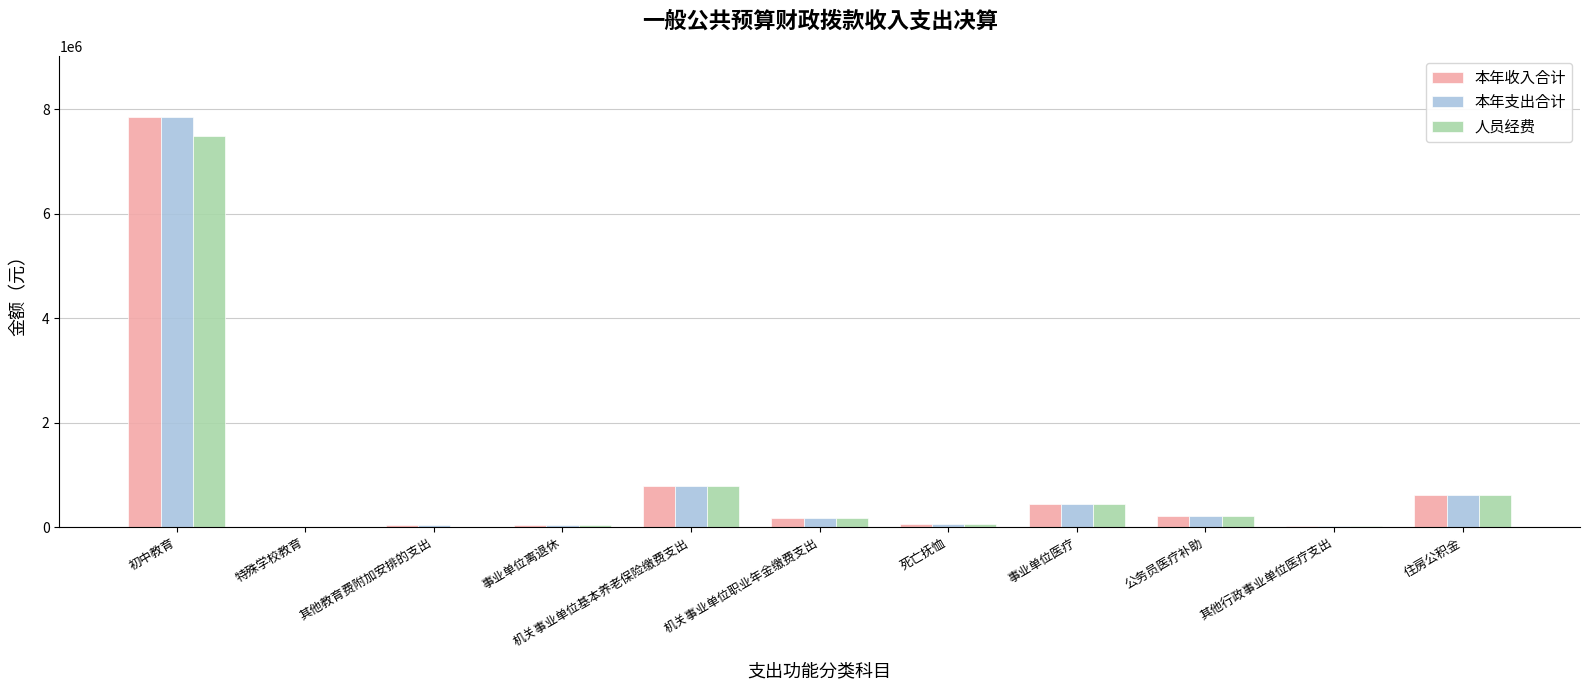

What is the greatest value displayed?

7846595.4